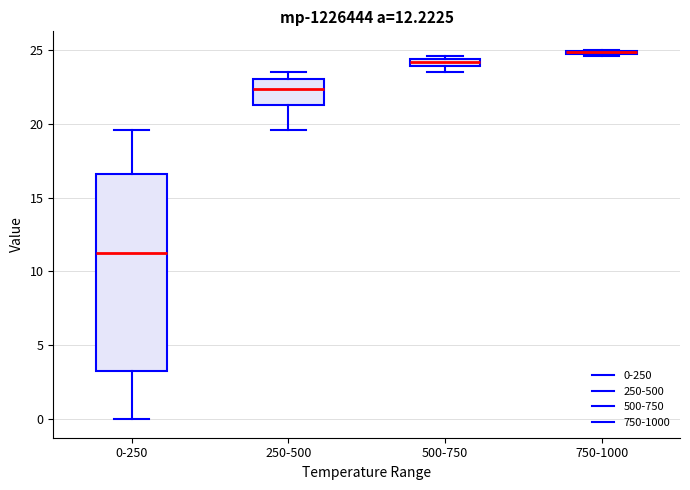

Comparing the boxes themselves (not the whiskers), which one is the tallest?

0-250